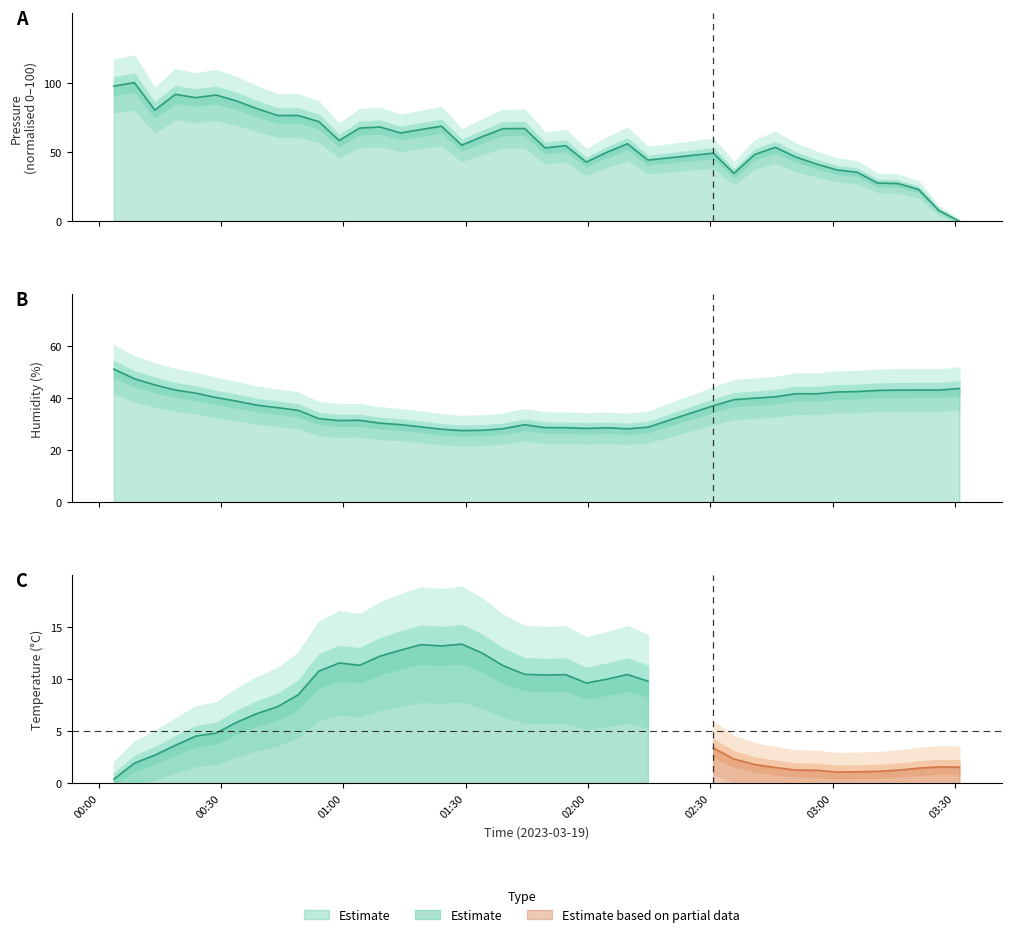

Which series has the largest range (max minus min)?

pressure